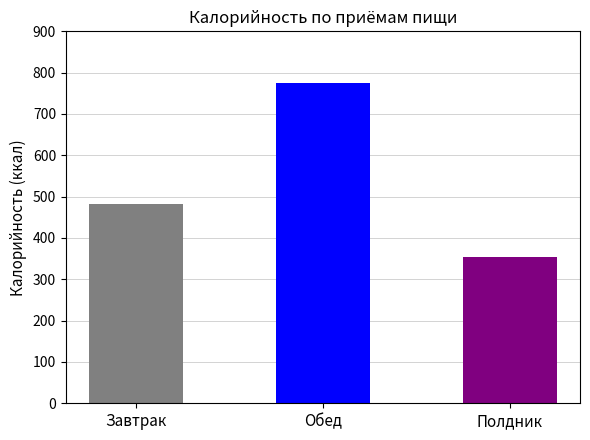

What is the change in value from Завтрак to Обед?

+294